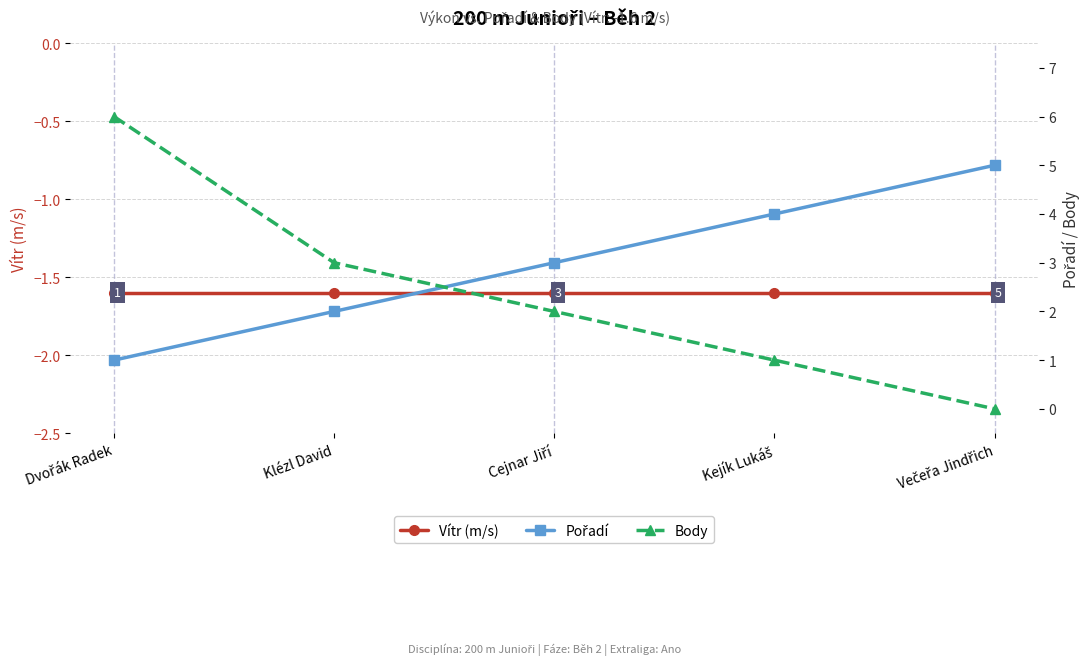

What is the minimum value shown in the chart?

-1.6